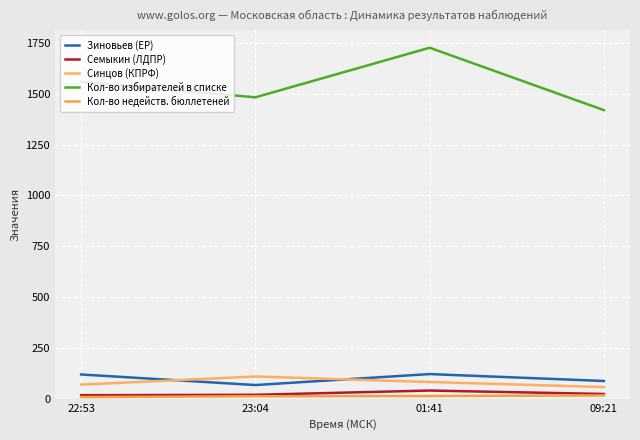

What is the spread (max minus min) of values at 23:04?

1471